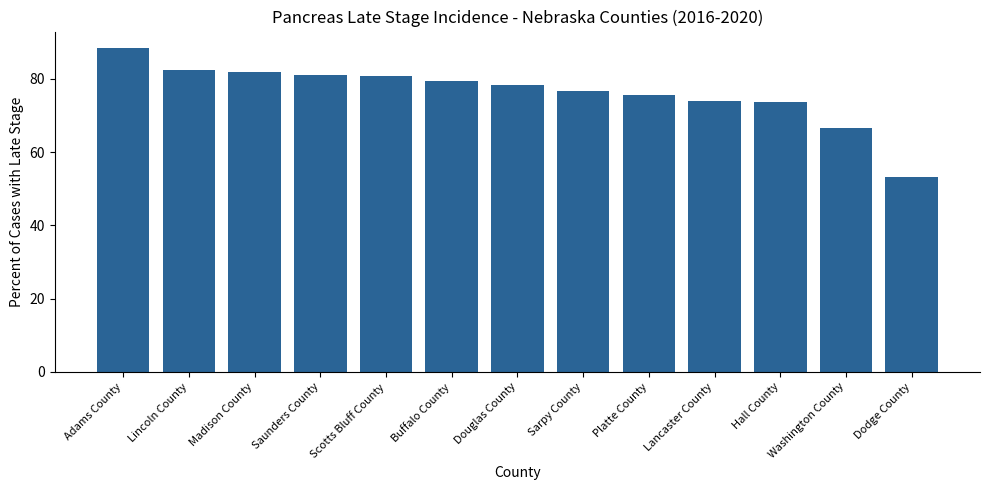

What is the label of the 9th bar from the right?

Scotts Bluff County